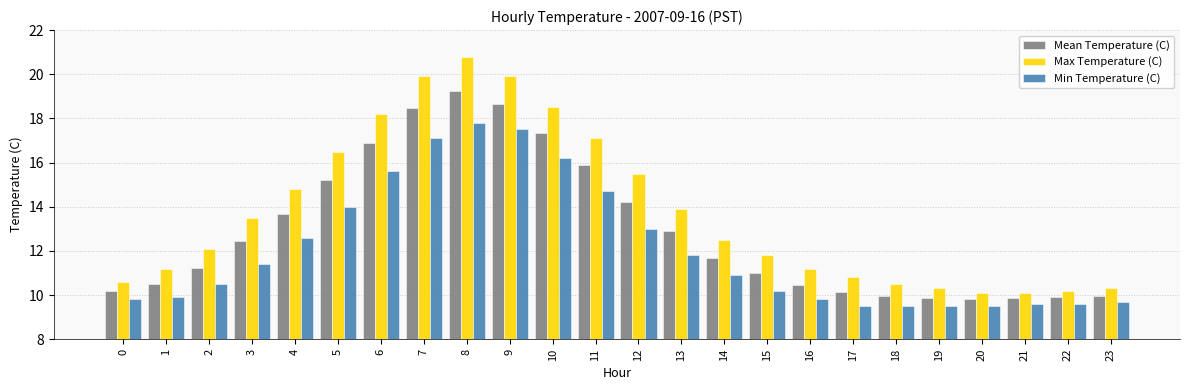

Are the bars grouped side by side (vs. stacked)?

Yes